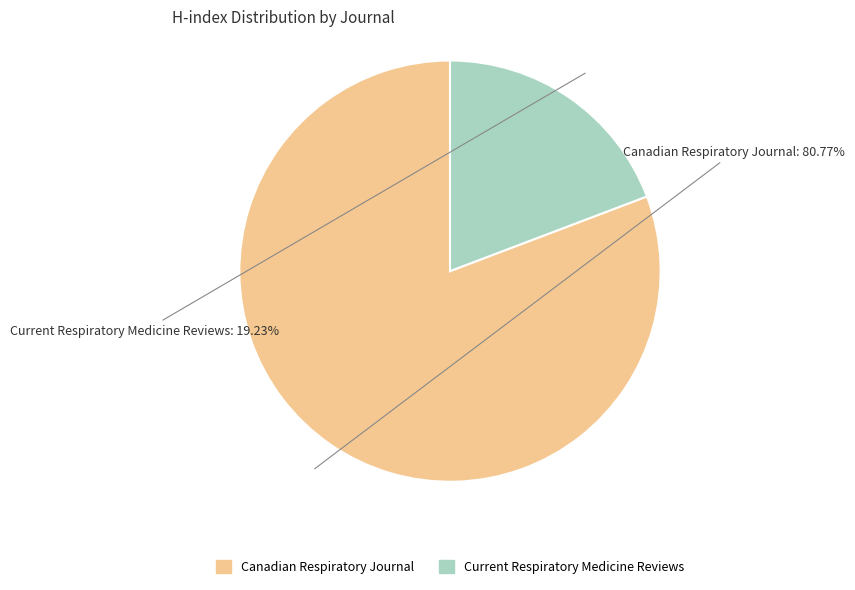

What percentage is the Canadian Respiratory Journal slice, to the nearest percent?

81%